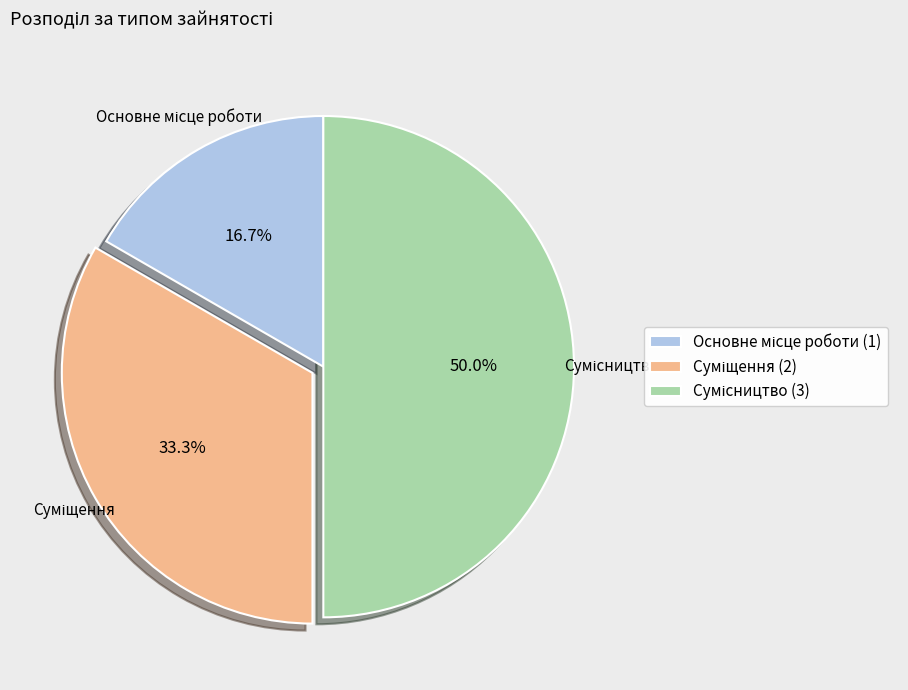

Rank the categories by value from lowest to highest.

Основне місце роботи, Суміщення, Сумісництво